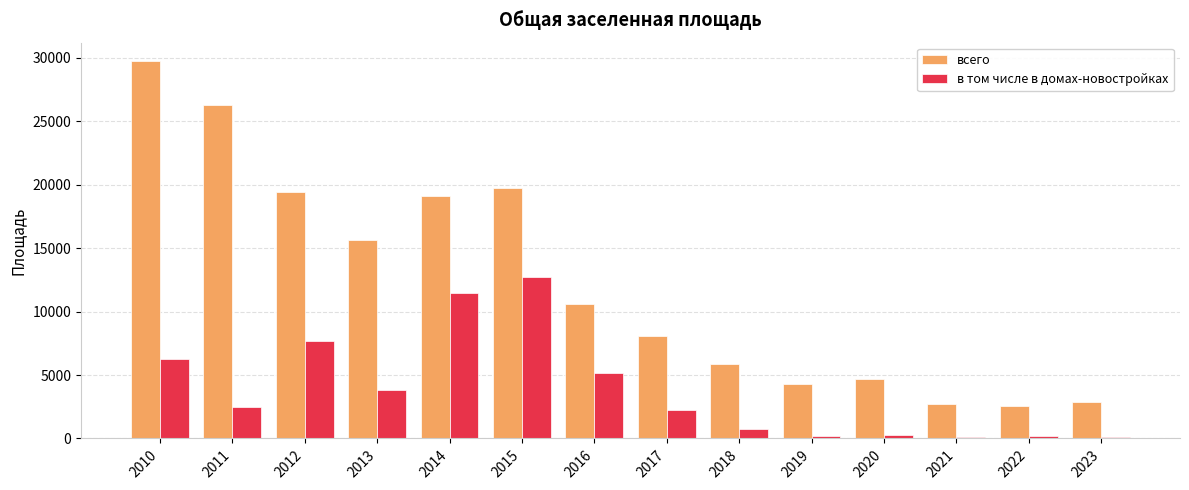

Count the number of categories in the chart.

14